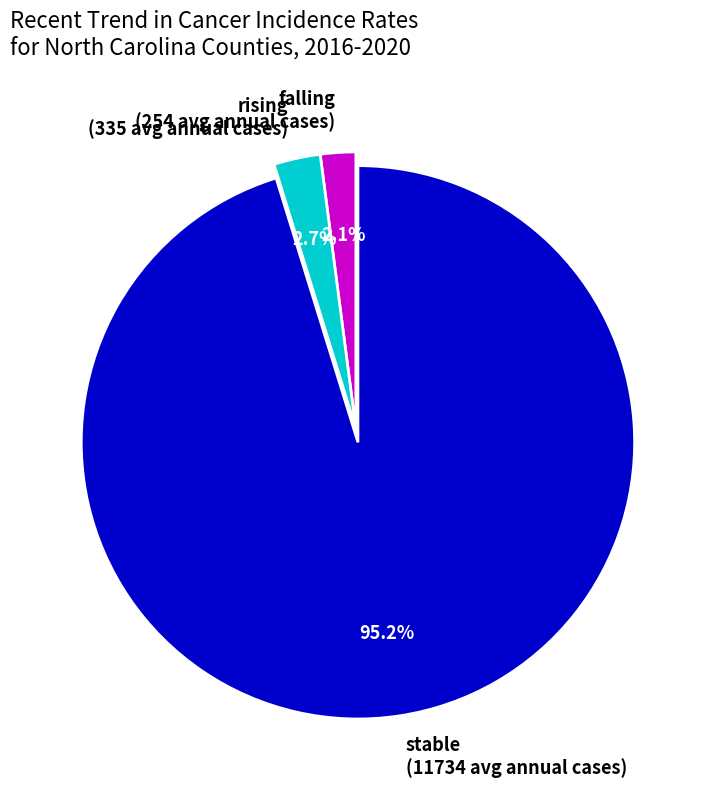

Is there a majority slice in this chart?

Yes